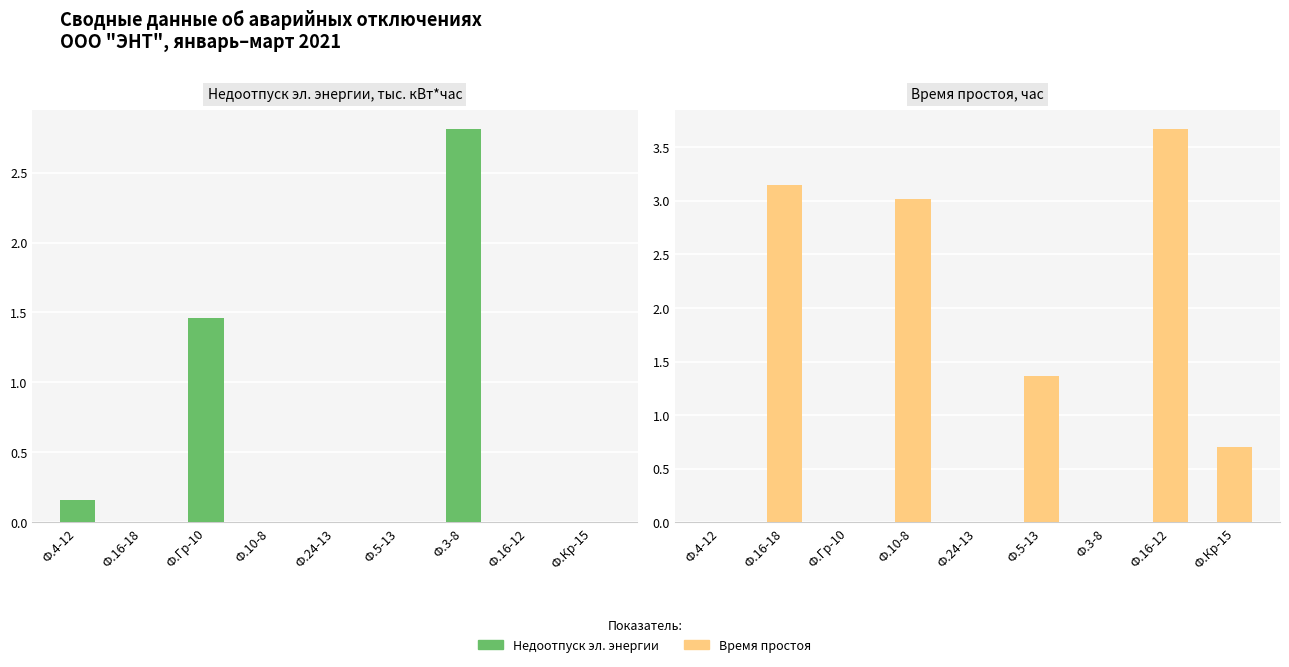

The value of Недоотпуск at Ф.Гр-10 is 0.5. True or false?

False